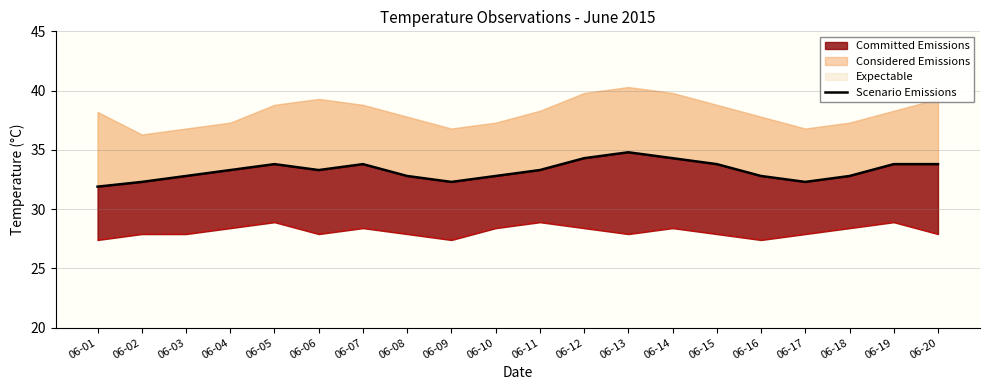

Which has a higher value, 06-20 or 06-16?

06-20